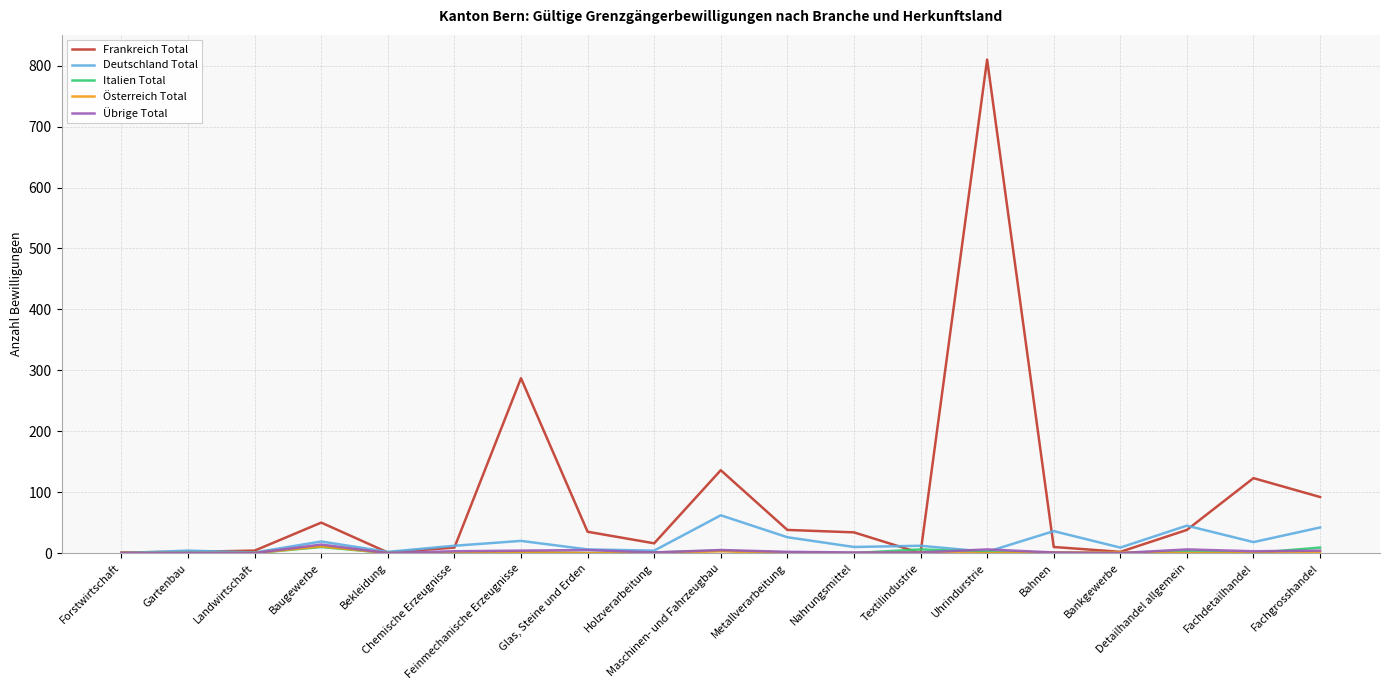

Which series has the largest total across all categories?

Frankreich Total